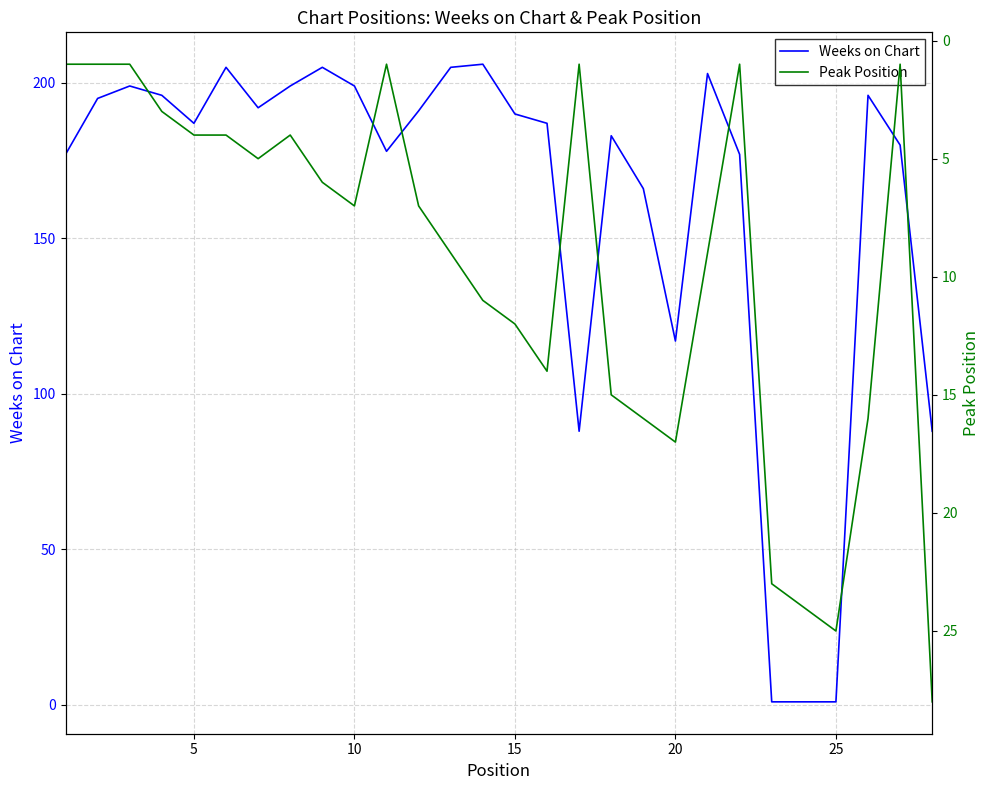

Which series has the widest spread of values?

Weeks on Chart